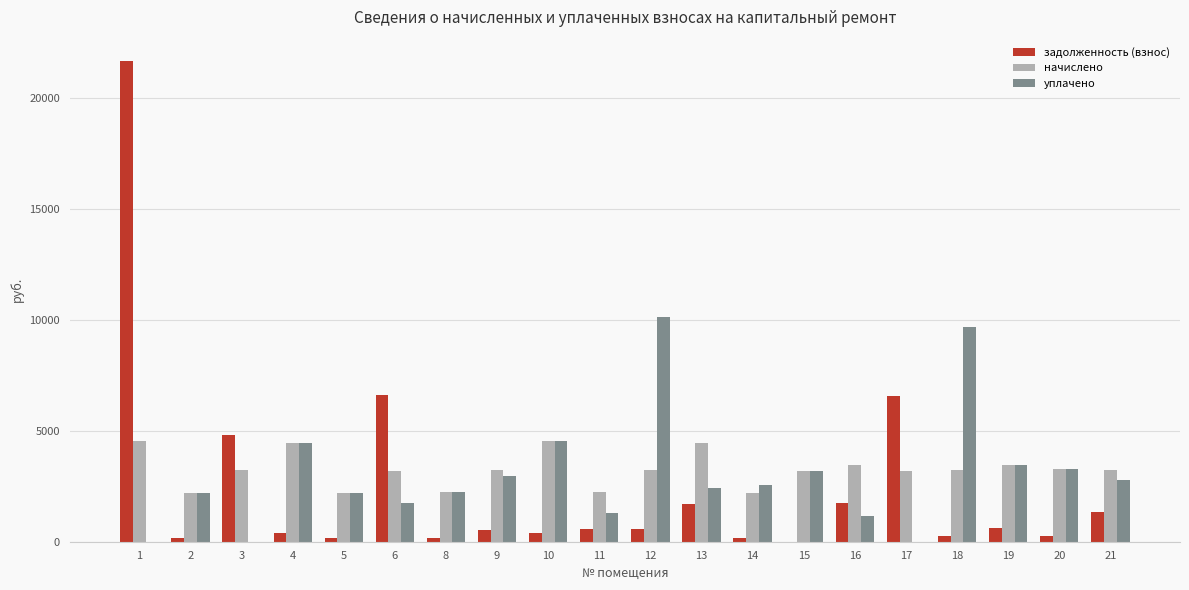

What is the greatest value displayed?

21666.6